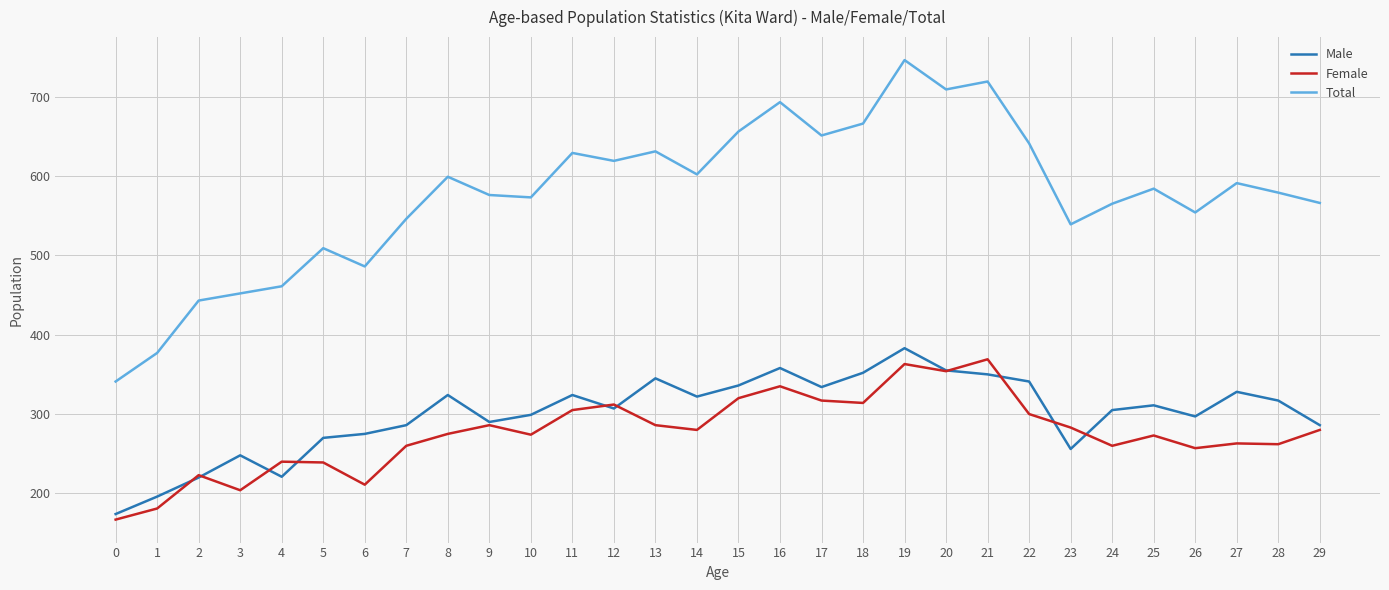

What is the sum of the Male values at 1 and 19?

579